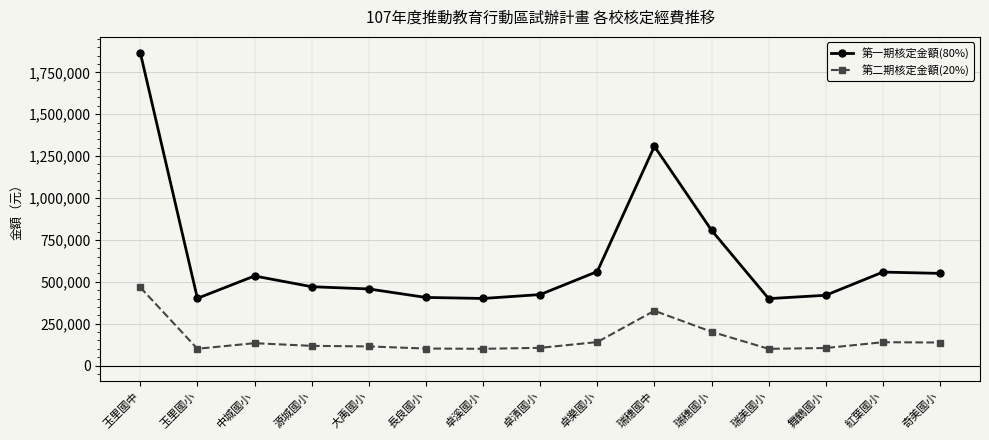

How many categories are shown in the chart?

15